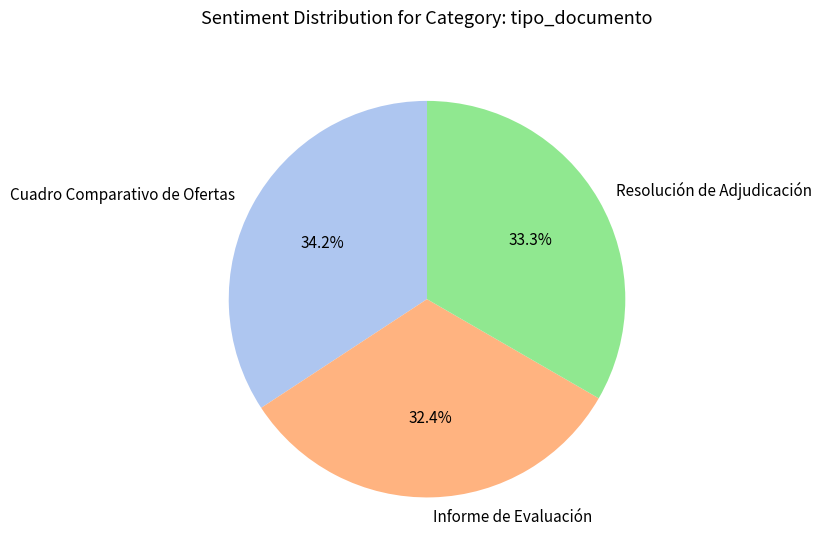

Between Cuadro Comparativo de Ofertas and Resolución de Adjudicación, which is larger?

Cuadro Comparativo de Ofertas